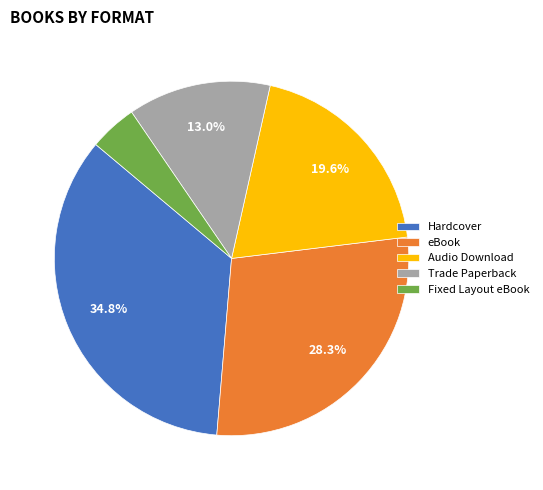

Rank the categories by value from highest to lowest.

Hardcover, eBook, Audio Download, Trade Paperback, Fixed Layout eBook